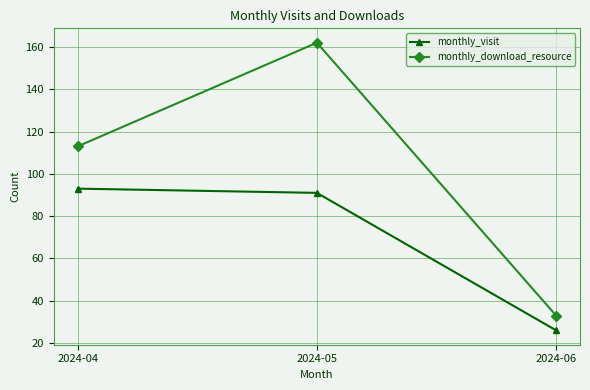

What is the difference between the highest and lowest values at 2024-06?

7